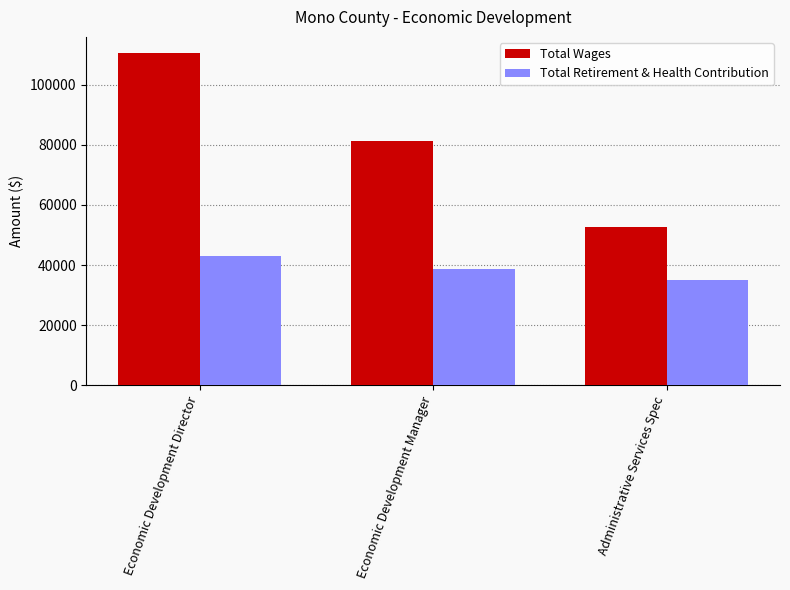

Reading left to right, what are all the values shown in this chart?

Total Wages: 110381	81167	52734
Total Retirement & Health Contribution: 43032	38833	34871